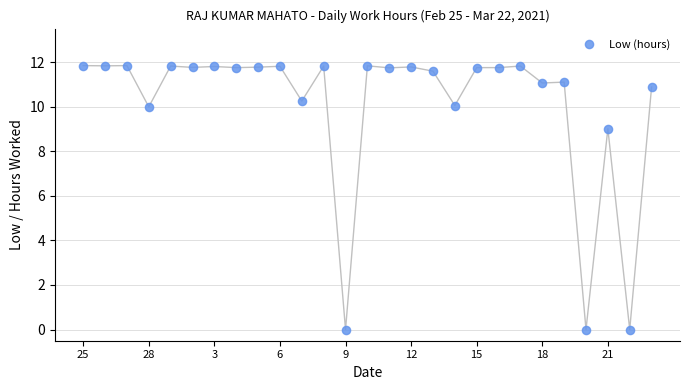

What Y value in the scatter plot is closest to 5?

9.0